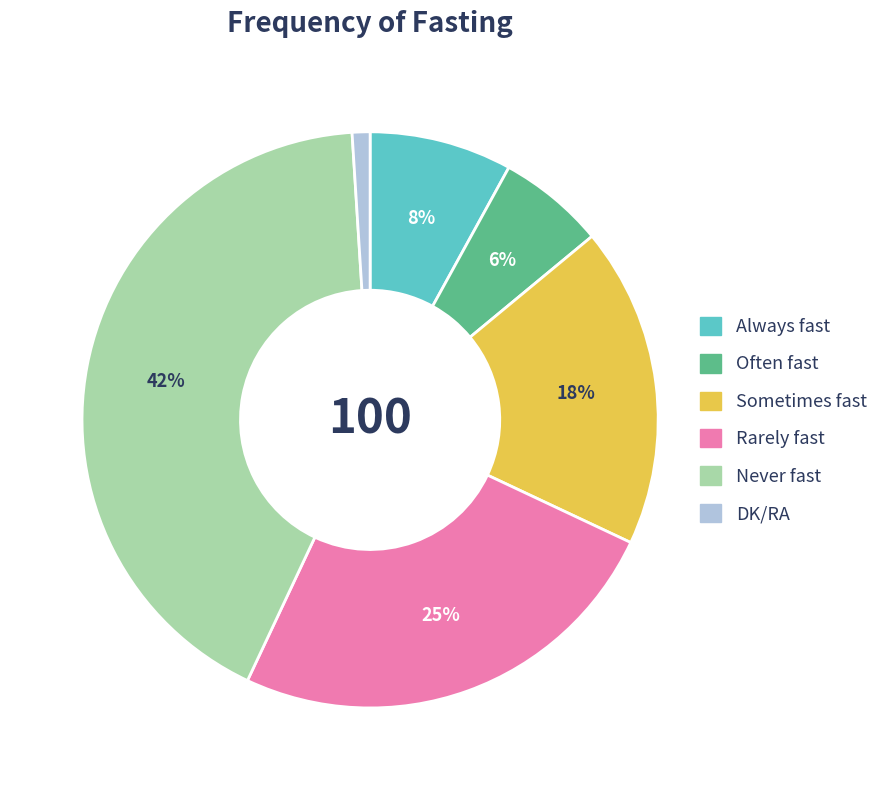

The Never fast slice represents 42% of the pie. True or false?

True